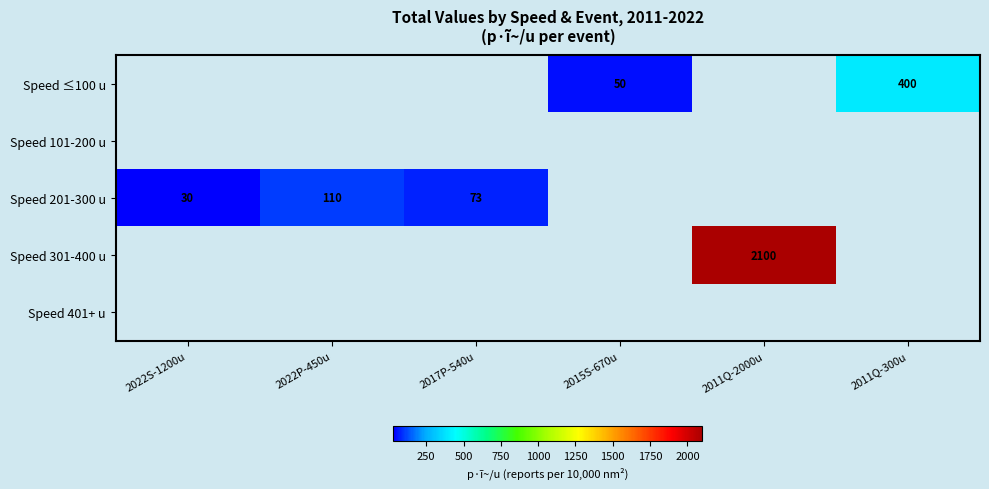

Is the value of Speed ≤100 u at 2015S-670u greater than the value of Speed 301-400 u at 2011Q-2000u?

No